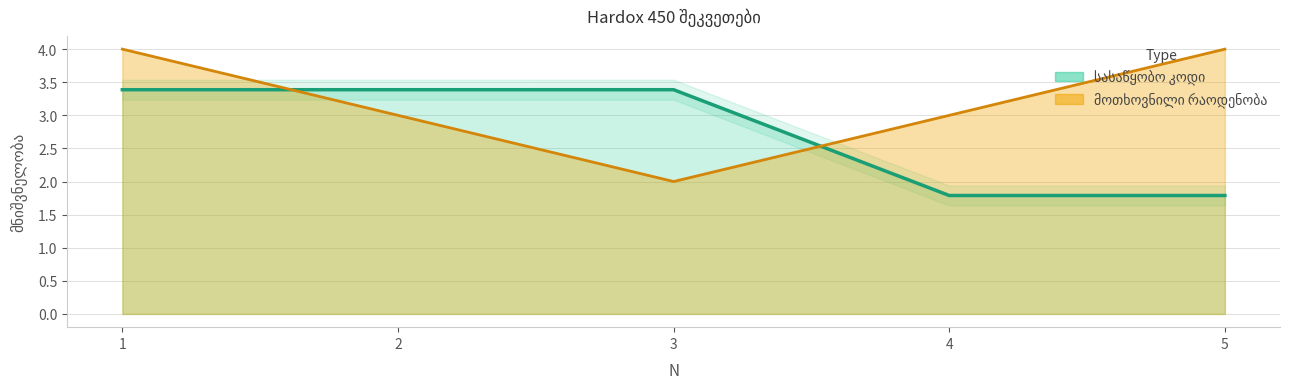

Where is the first local minimum for მოთხოვნილი რაოდენობა?

3